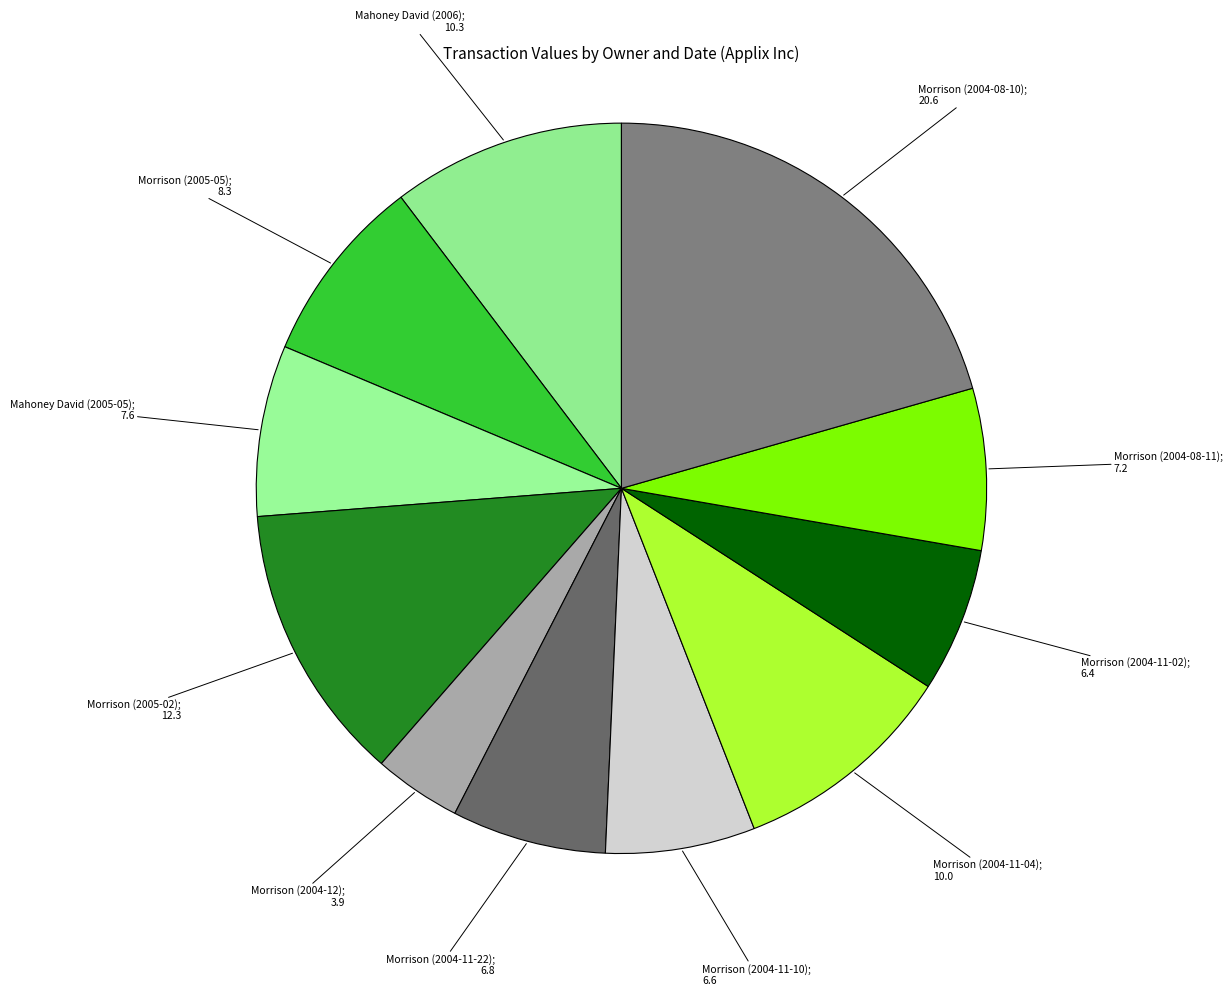

Which slice is the smallest?

Morrison (2004-12)